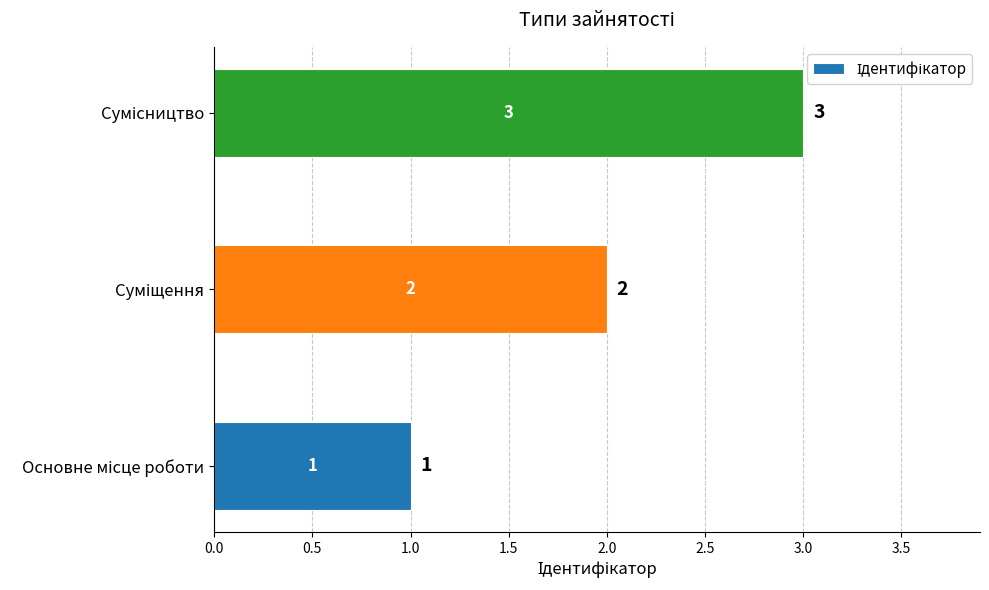

How many values are between 1 and 3?

3